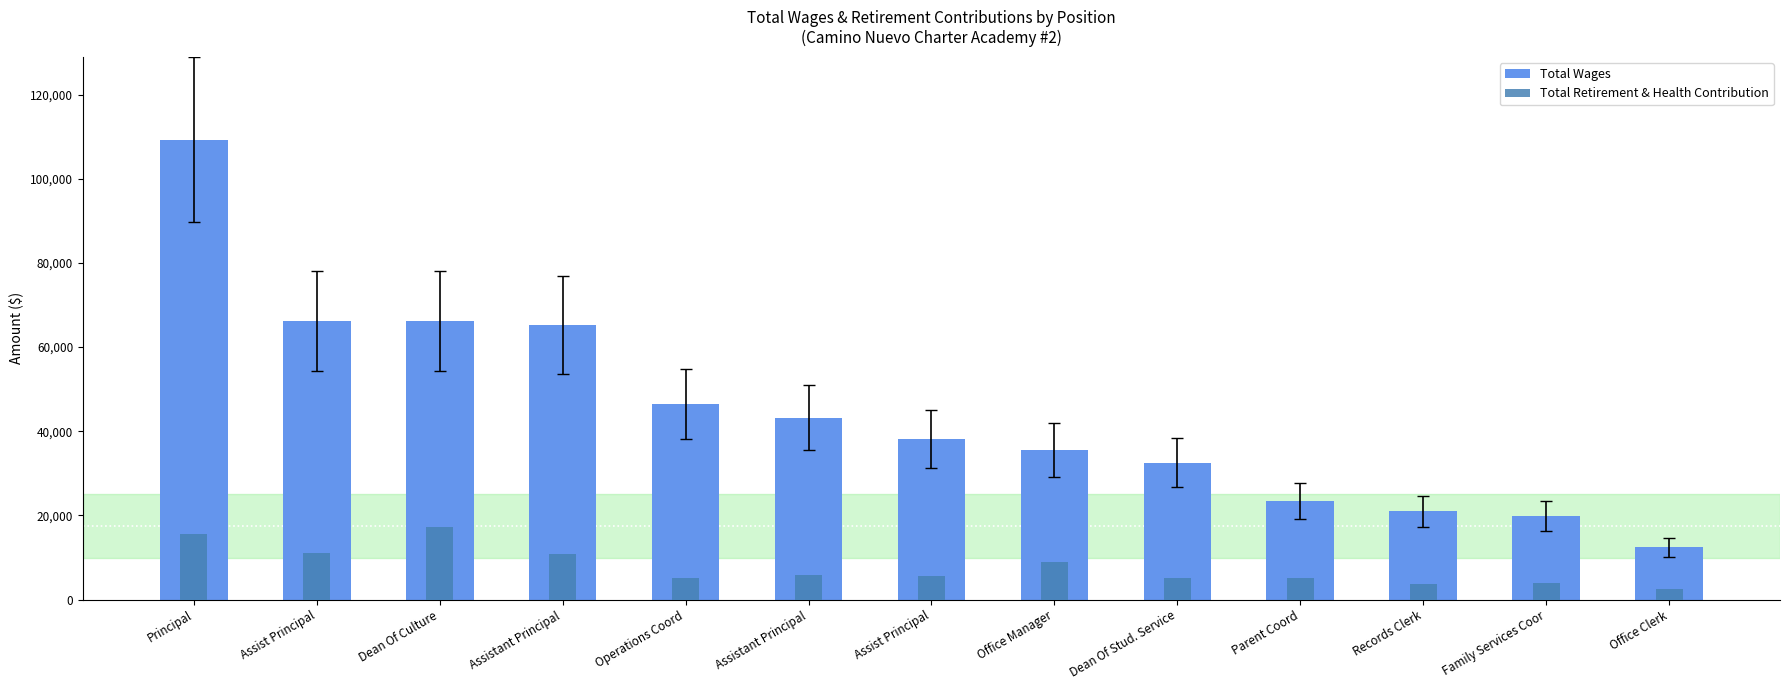

True or false: Total Wages has a value of 12387 at Office Clerk.

True